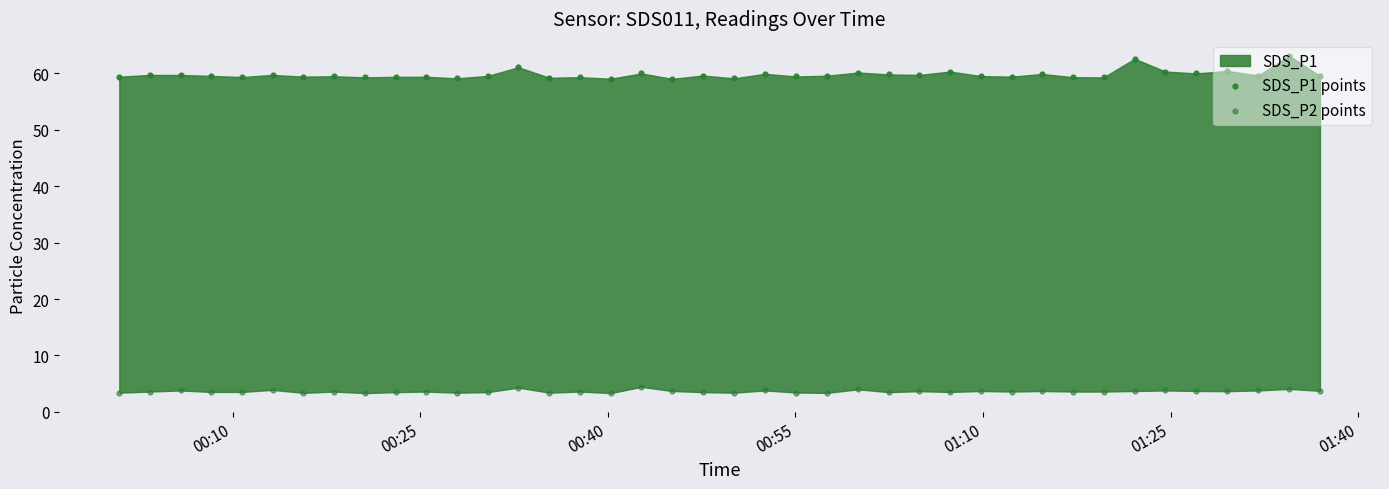

What is the total value across all series at 01:25?

63.6